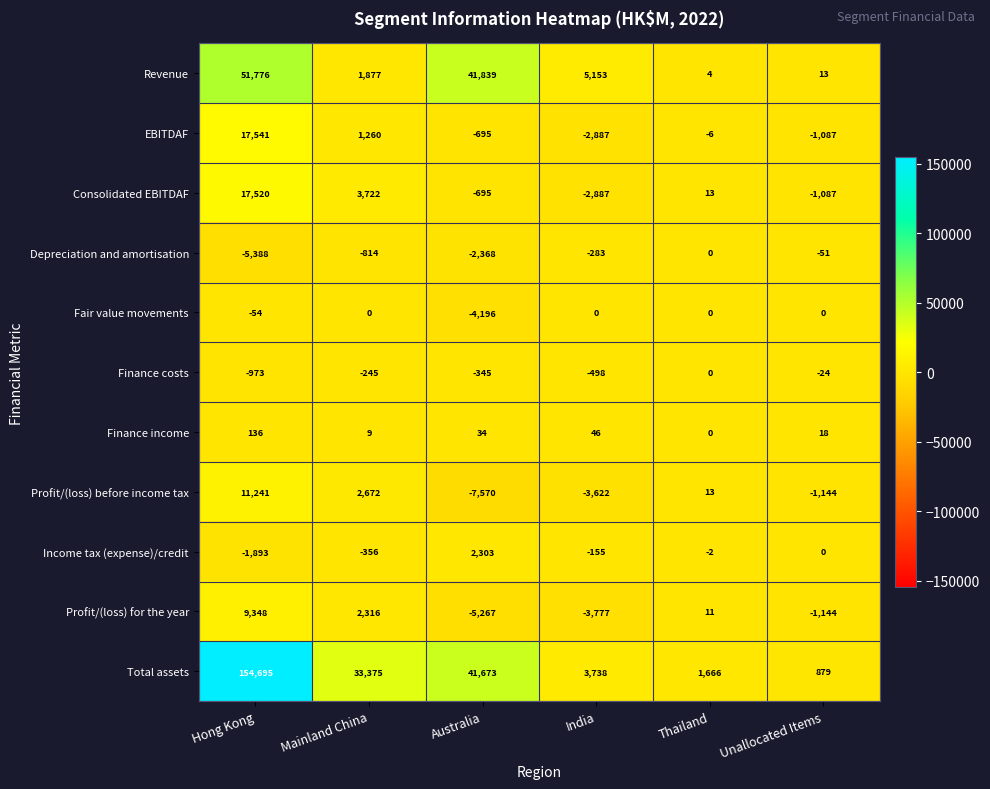

At Hong Kong, list the series in order from largest to smallest.

Total assets, Revenue, EBITDAF, Consolidated EBITDAF, Profit/(loss) before income tax, Profit/(loss) for the year, Finance income, Fair value movements, Finance costs, Income tax (expense)/credit, Depreciation and amortisation